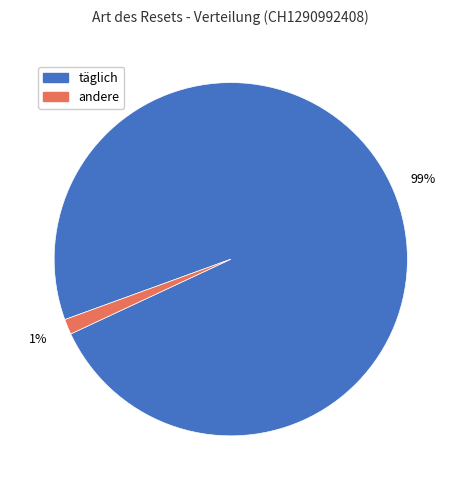

The täglich slice represents 15% of the pie. True or false?

False